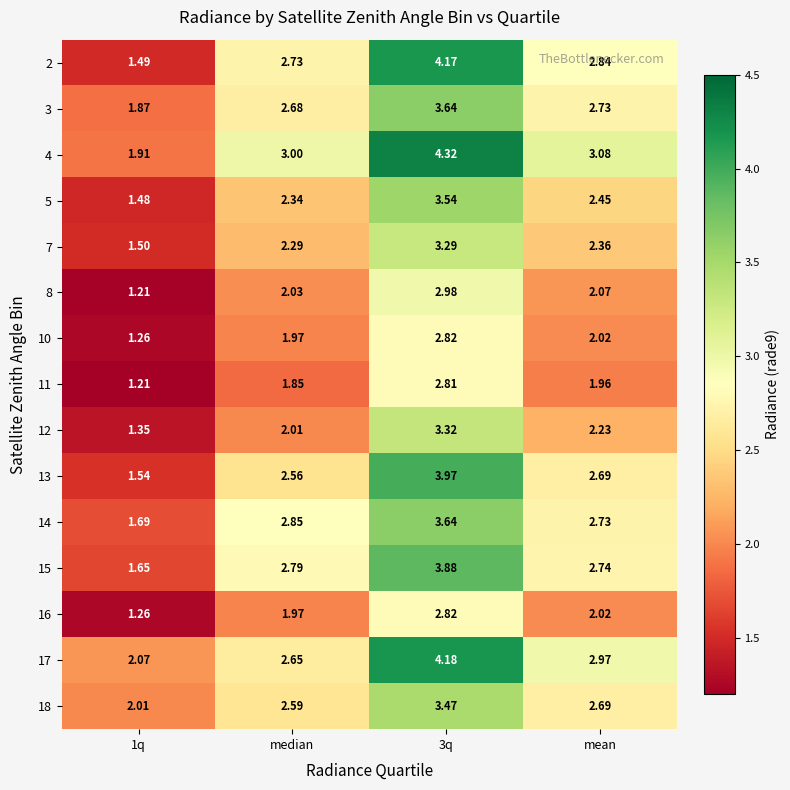

At which label does 3 first exceed 2?

median